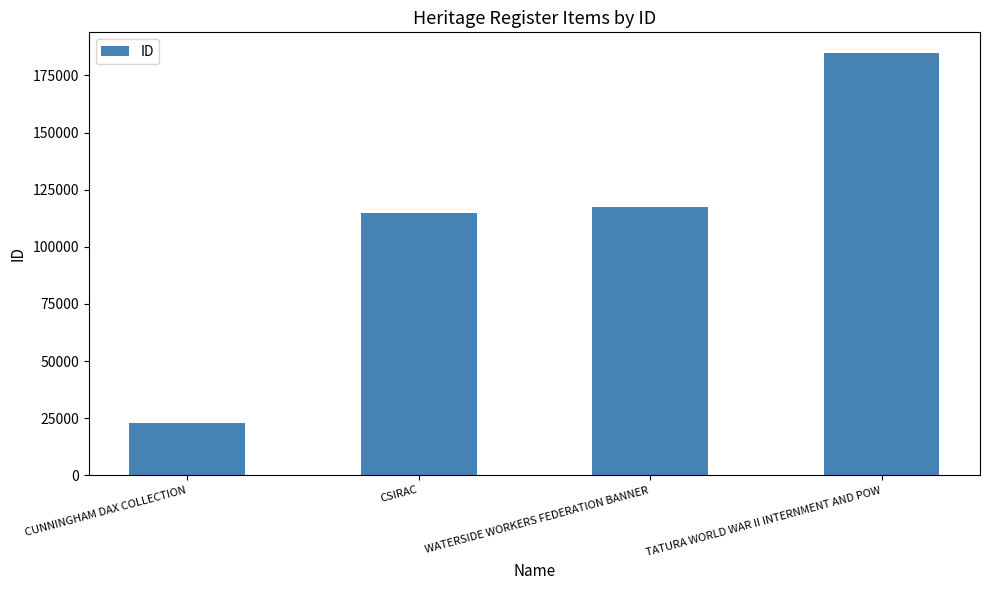

Count the number of data series in this chart.

1